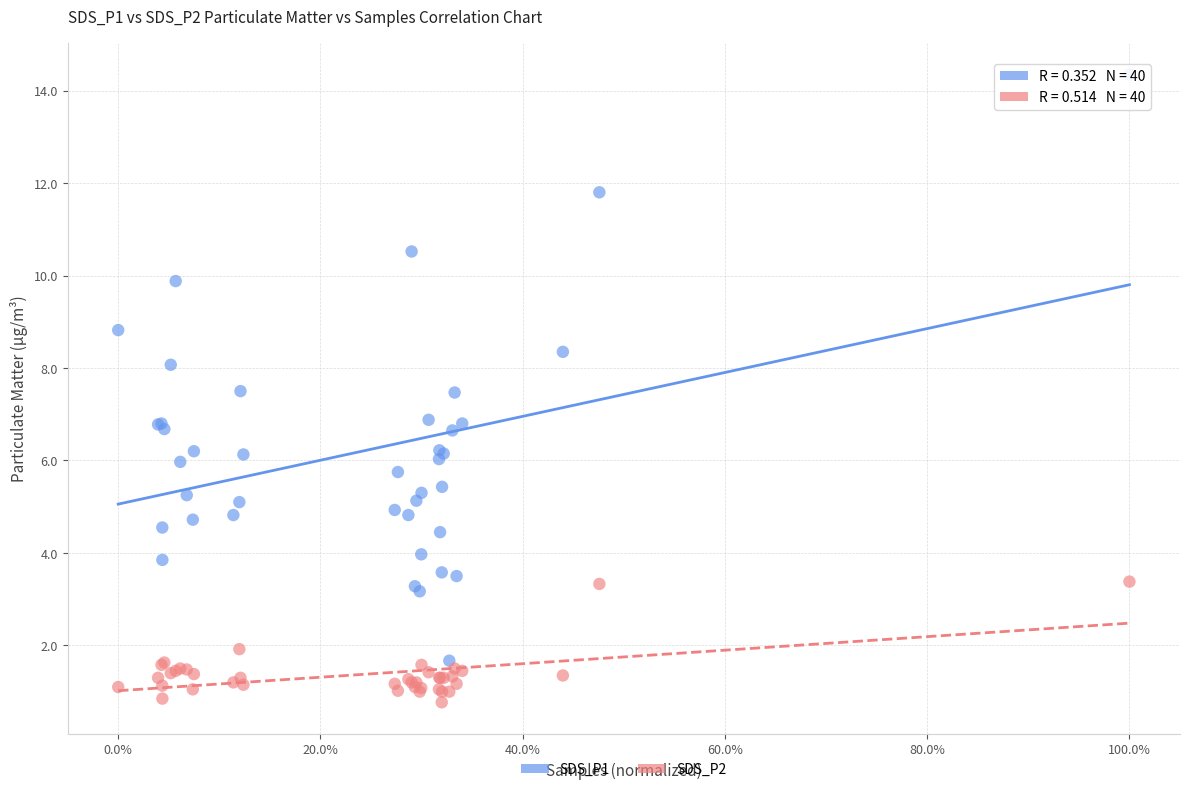

Which series reaches the maximum Y coordinate?

SDS_P1